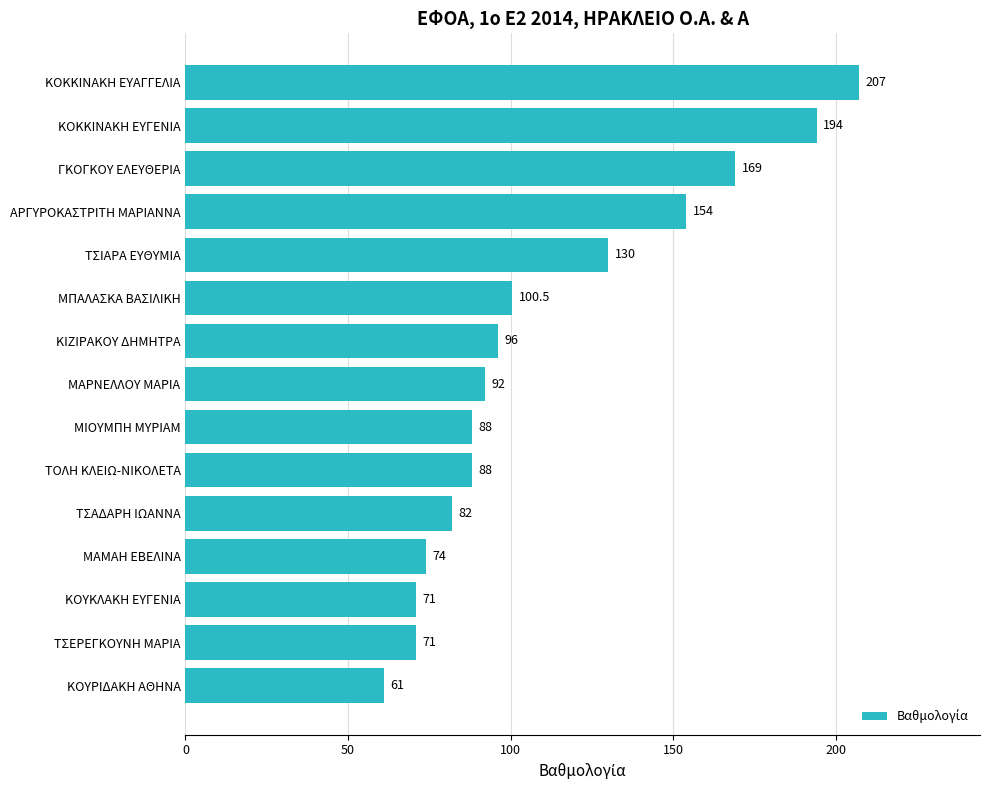

Reading top to bottom, extract all data points from this chart.

ΚΟΚΚΙΝΑΚΗ ΕΥΑΓΓΕΛΙΑ=207.0	ΚΟΚΚΙΝΑΚΗ ΕΥΓΕΝΙΑ=194.0	ΓΚΟΓΚΟΥ ΕΛΕΥΘΕΡΙΑ=169.0	ΑΡΓΥΡΟΚΑΣΤΡΙΤΗ ΜΑΡΙΑΝΝΑ=154.0	ΤΣΙΑΡΑ ΕΥΘΥΜΙΑ=130.0	ΜΠΑΛΑΣΚΑ ΒΑΣΙΛΙΚΗ=100.5	ΚΙΖΙΡΑΚΟΥ ΔΗΜΗΤΡΑ=96.0	ΜΑΡΝΕΛΛΟΥ ΜΑΡΙΑ=92.0	ΜΙΟΥΜΠΗ ΜΥΡΙΑΜ=88.0	ΤΟΛΗ ΚΛΕΙΩ-ΝΙΚΟΛΕΤΑ=88.0	ΤΣΑΔΑΡΗ ΙΩΑΝΝΑ=82.0	ΜΑΜΑΗ ΕΒΕΛΙΝΑ=74.0	ΚΟΥΚΛΑΚΗ ΕΥΓΕΝΙΑ=71.0	ΤΣΕΡΕΓΚΟΥΝΗ ΜΑΡΙΑ=71.0	ΚΟΥΡΙΔΑΚΗ ΑΘΗΝΑ=61.0